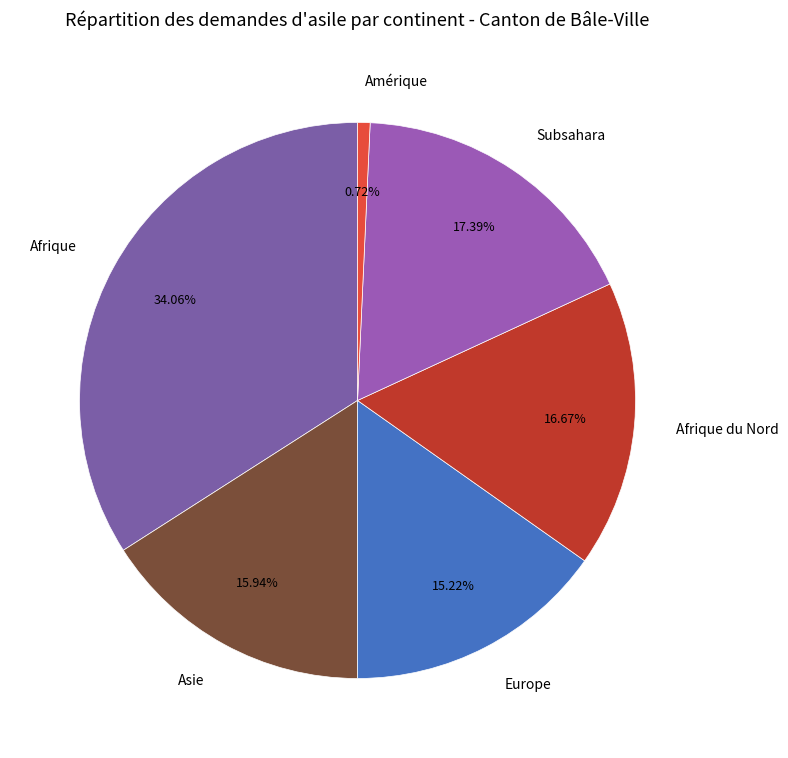

How much of the chart is everything except Subsahara?

82.6%